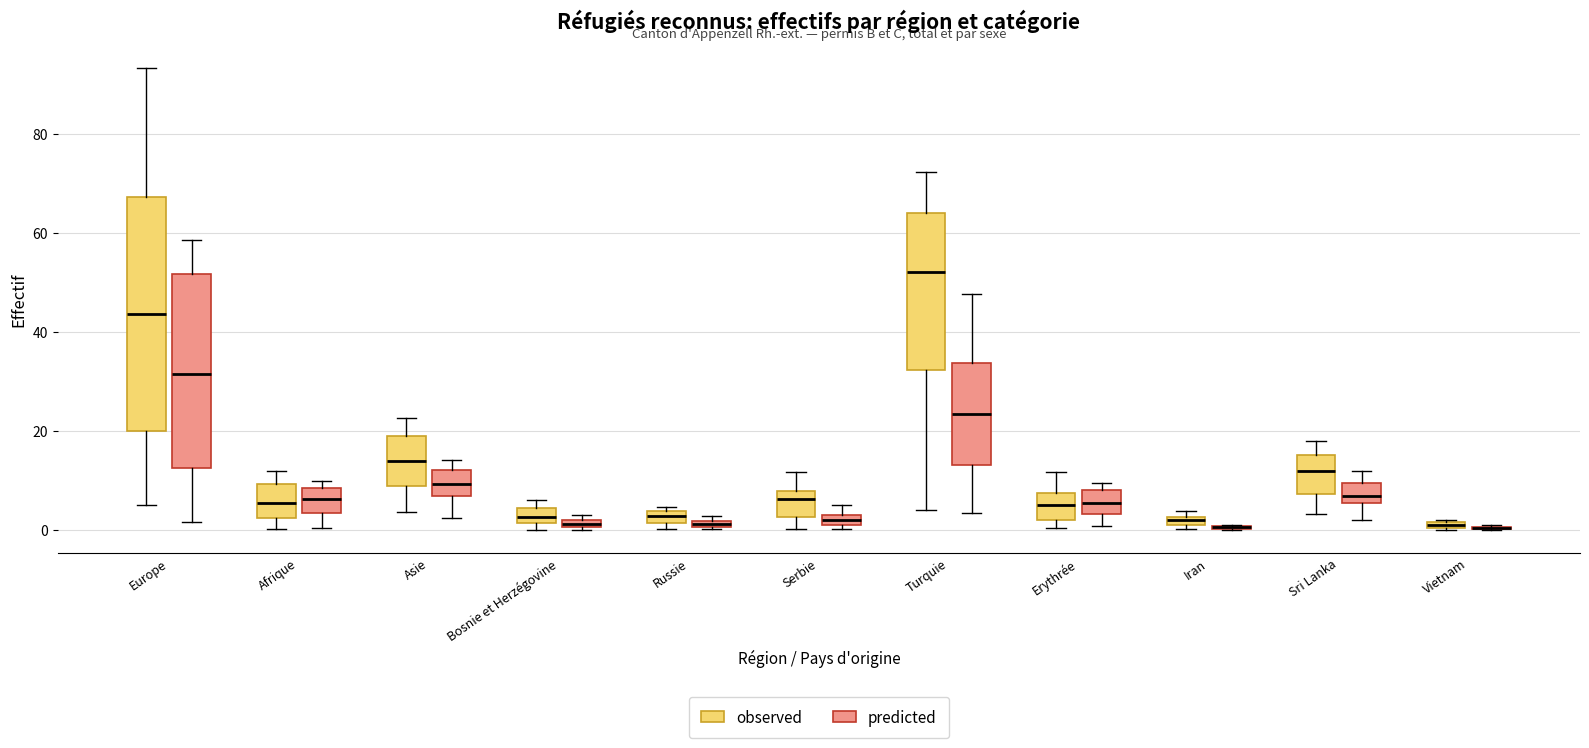

Comparing the boxes themselves (not the whiskers), which one is the tallest?

Europe (observed)